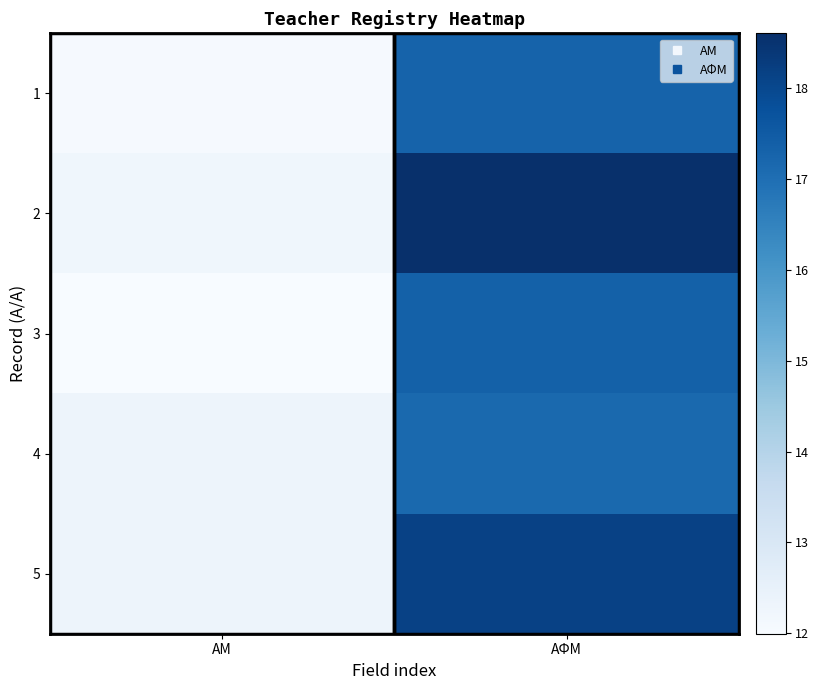

Count the number of data series in this chart.

5